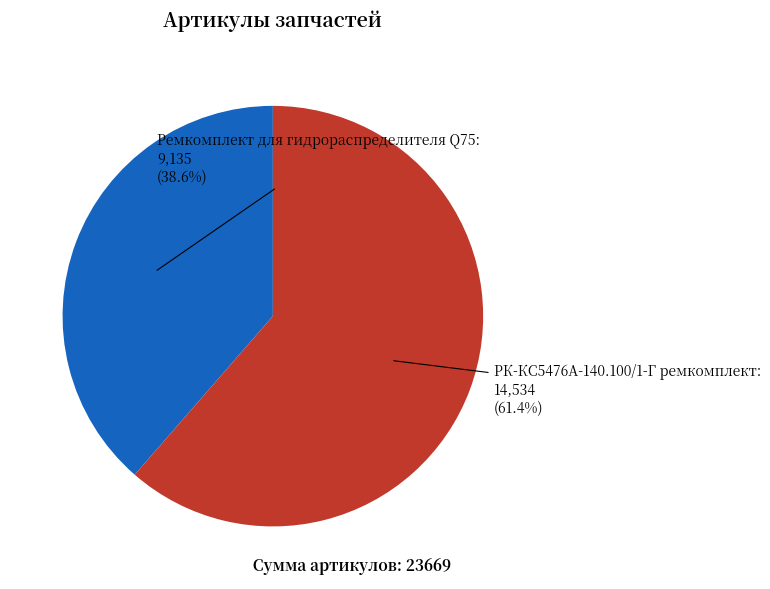

Combined, what portion of the pie is Ремкомплект для гидрораспределителя Q75 and РК-КС5476А-140.100/1-Г ремкомплект?

100.0%